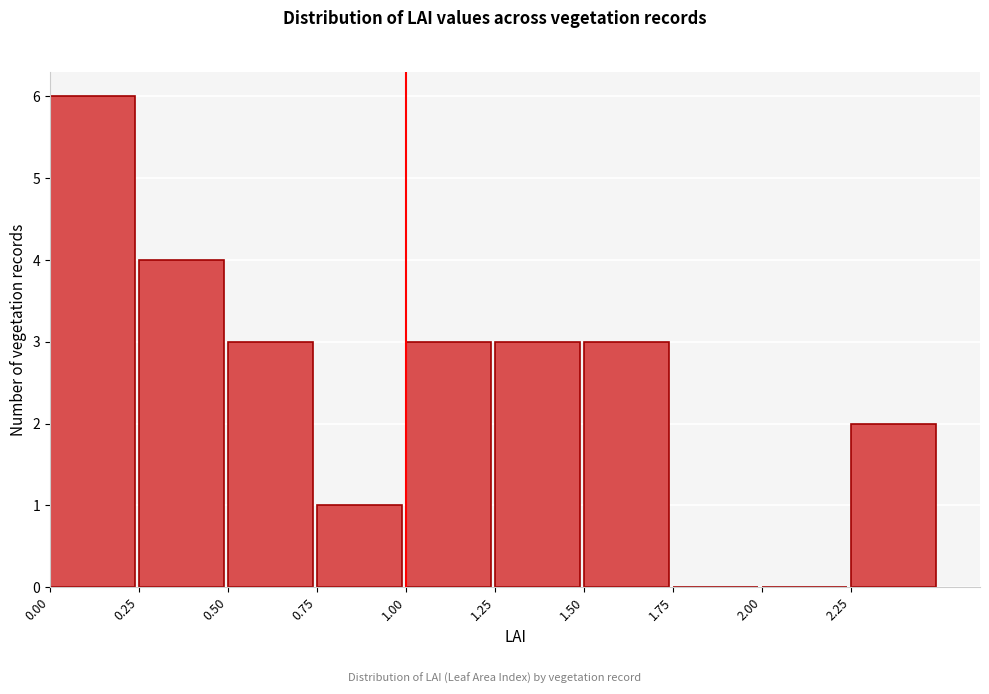

Reading left to right, list every bar in this chart as the range it spans on the x-axis followed by its height. The values are not printed on the chart, so give them approximately, as read against the axis.

0.00 to 0.25: 6
0.25 to 0.50: 4
0.50 to 0.75: 3
0.75 to 1.00: 1
1.00 to 1.25: 3
1.25 to 1.50: 3
1.50 to 1.75: 3
1.75 to 2.00: 0
2.00 to 2.25: 0
2.25 to 2.50: 2